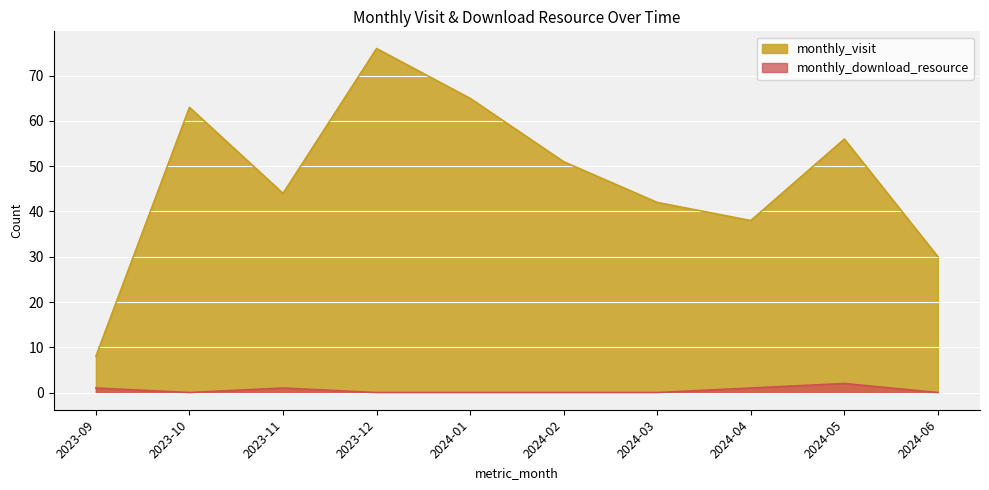

At how many categories does at least one series exceed 33?

8